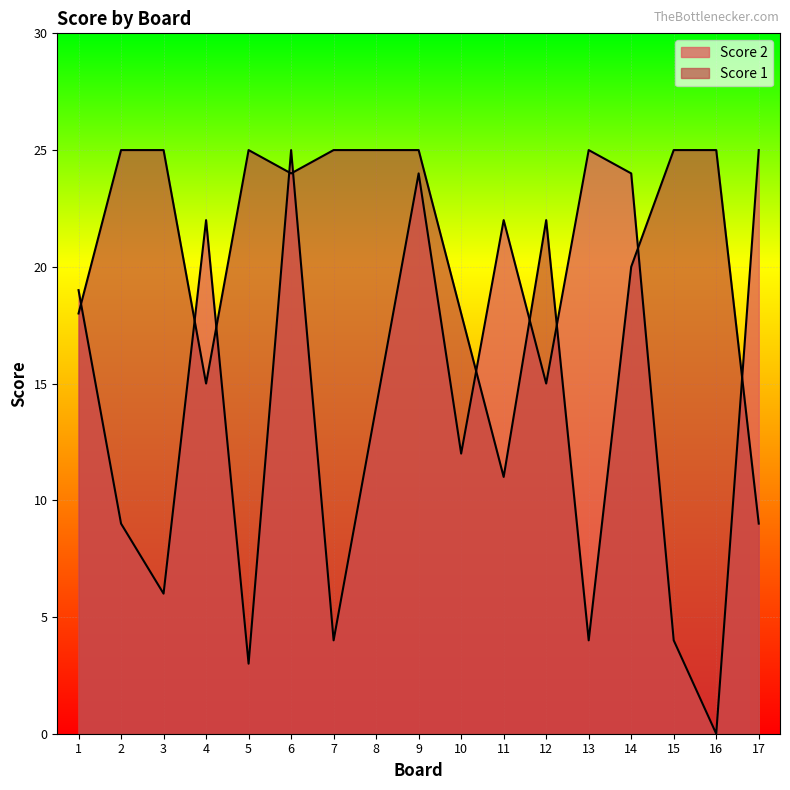

Between 6 and 15, which series saw the biggest shift?

Score 2